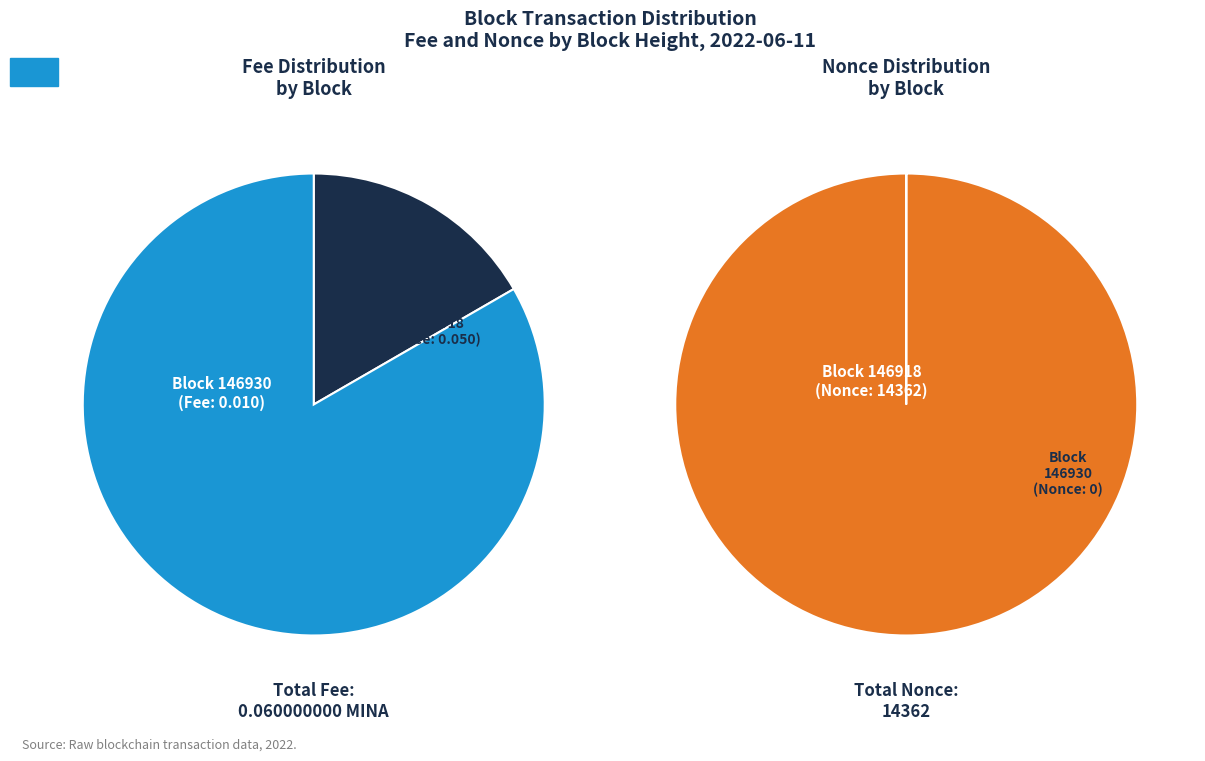

How many segments does this pie chart have?

2